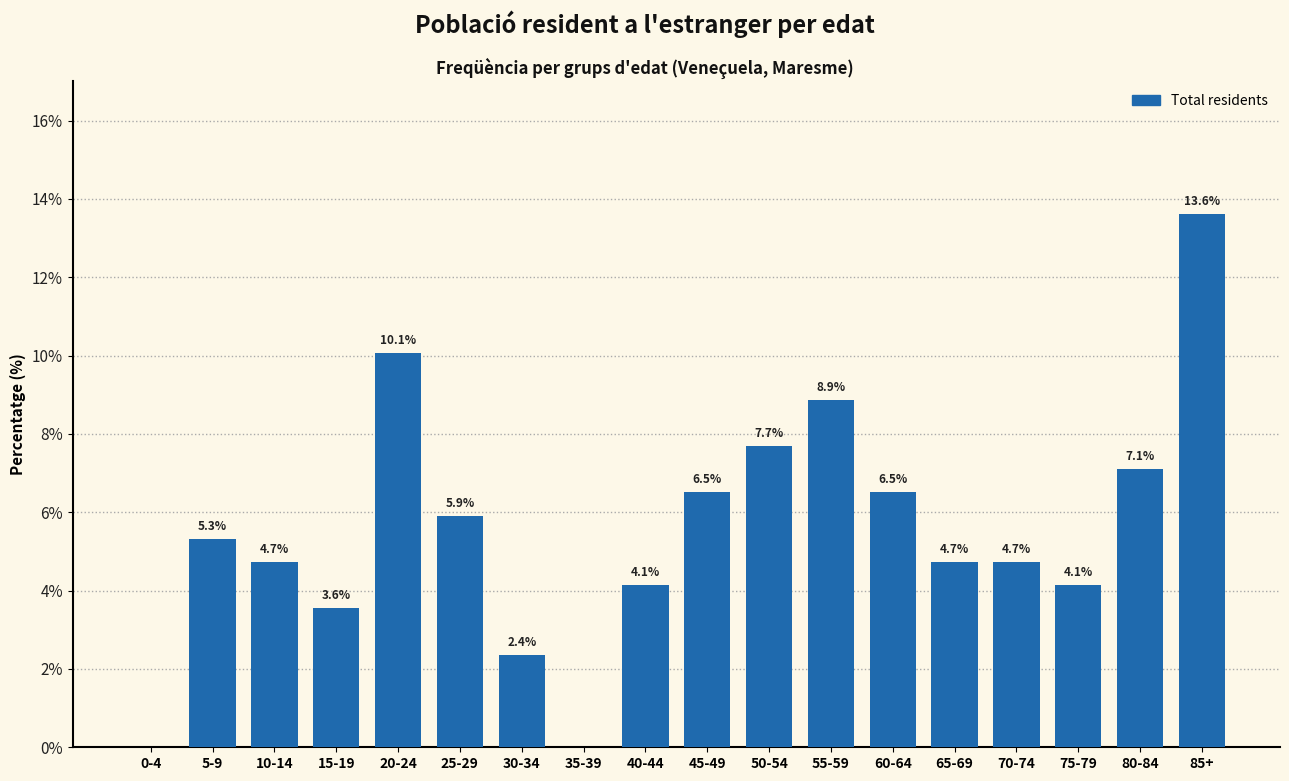

Reading left to right, list all the values displayed in this chart.

0-4=0.0	5-9=5.3	10-14=4.7	15-19=3.6	20-24=10.1	25-29=5.9	30-34=2.4	35-39=0.0	40-44=4.1	45-49=6.5	50-54=7.7	55-59=8.9	60-64=6.5	65-69=4.7	70-74=4.7	75-79=4.1	80-84=7.1	85+=13.6